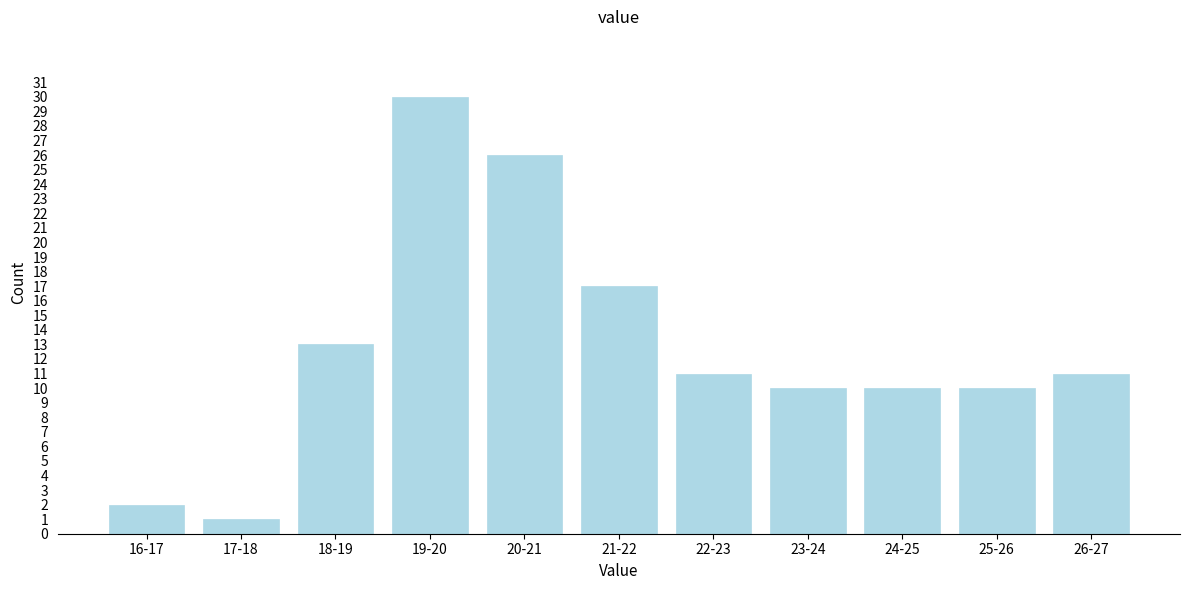

Reading right to left, transcribe all the data shown in this chart.

26-27=11	25-26=10	24-25=10	23-24=10	22-23=11	21-22=17	20-21=26	19-20=30	18-19=13	17-18=1	16-17=2